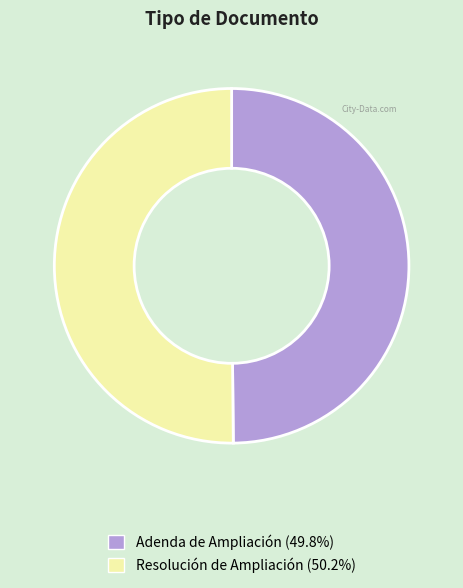

Approximately how many times larger is the value at Resolución de Ampliación compared to Adenda de Ampliación?

1.0